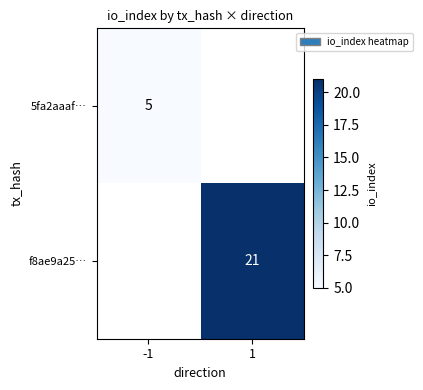

Is the value of f8ae9a25… at 1 greater than the value of 5fa2aaaf… at -1?

Yes